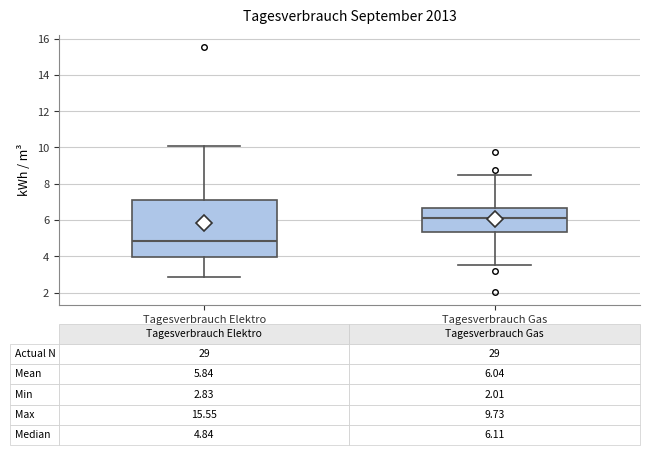

Comparing the boxes themselves (not the whiskers), which one is the tallest?

Tagesverbrauch Elektro